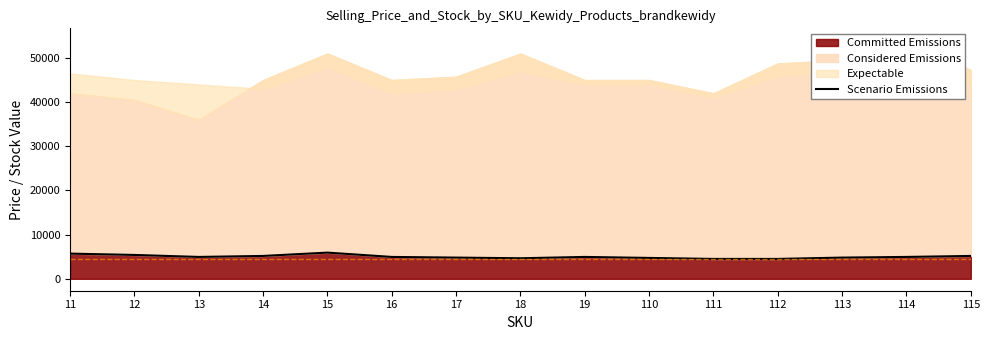

How many interior local peaks (higher than both neighbors) does the data have?

2